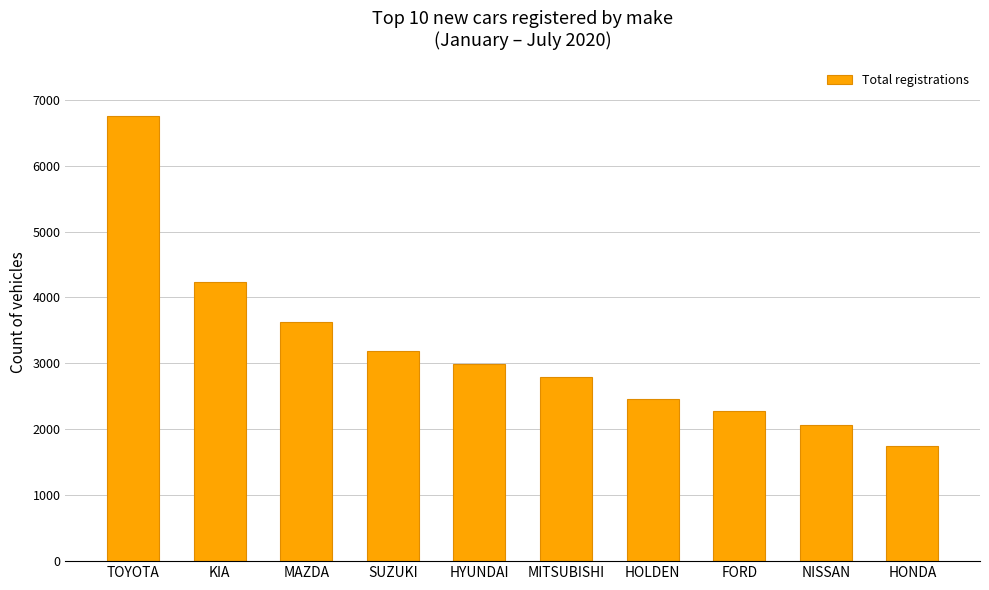

The chart shows a value of 2166 at TOYOTA. True or false?

False